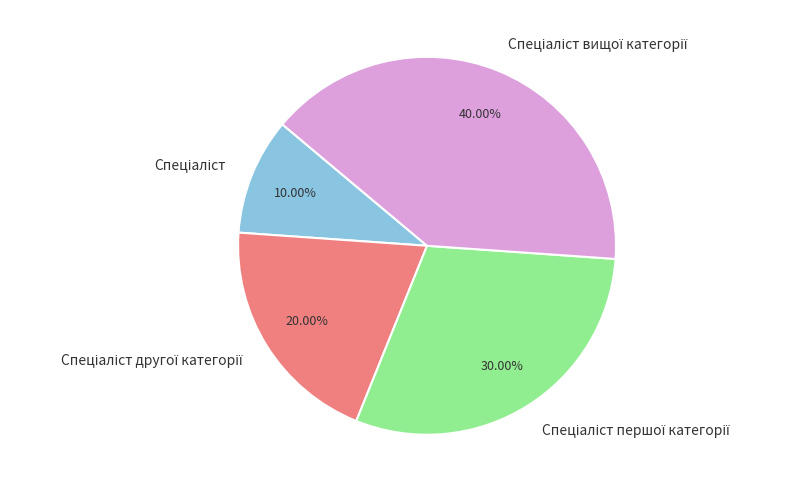

Is there any slice that represents more than half of the pie?

No